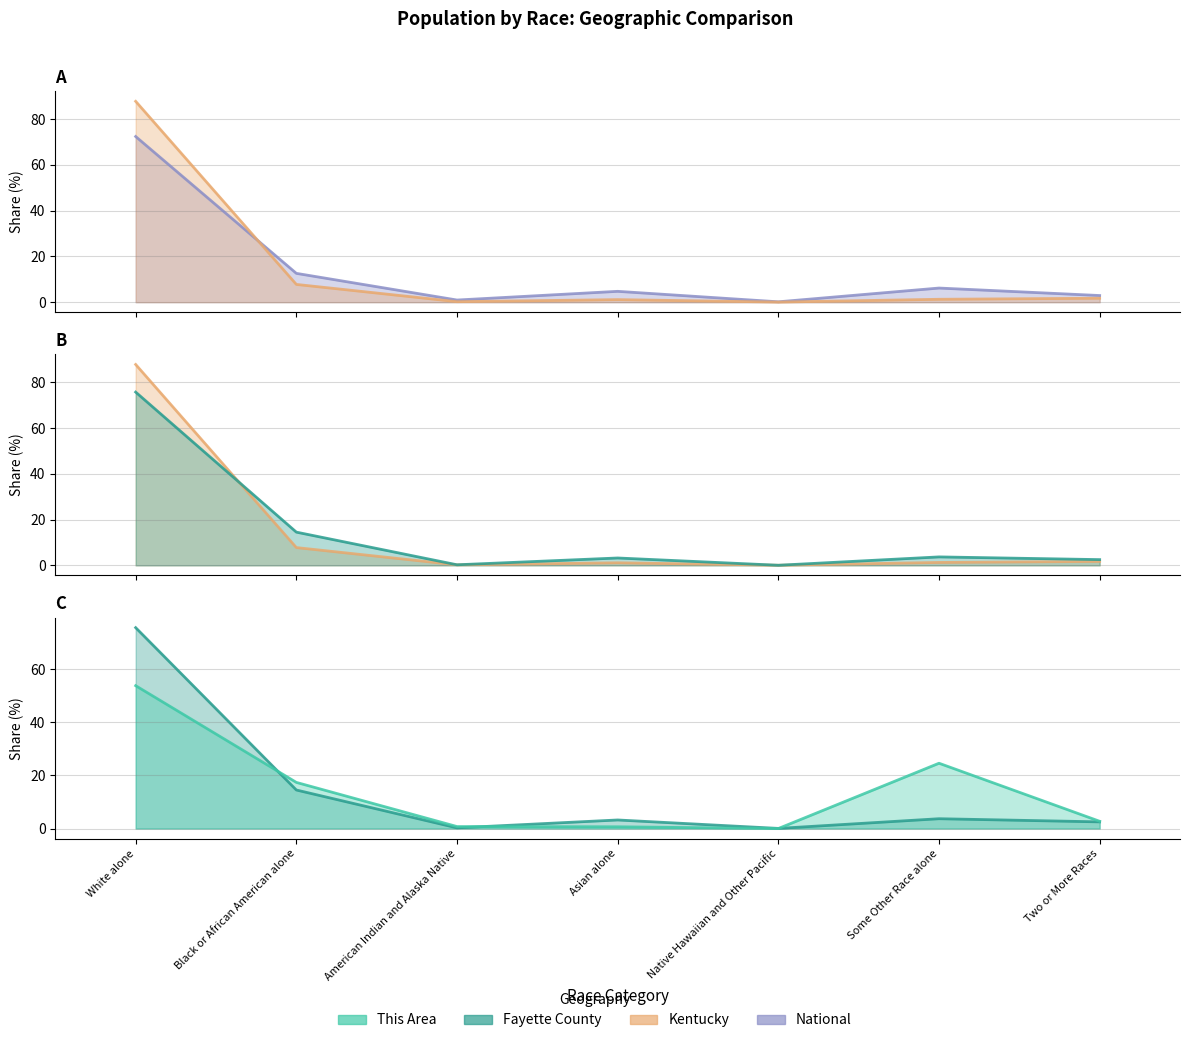

What is the total value across all series at Native Hawaiian and Other Pacific?

0.3